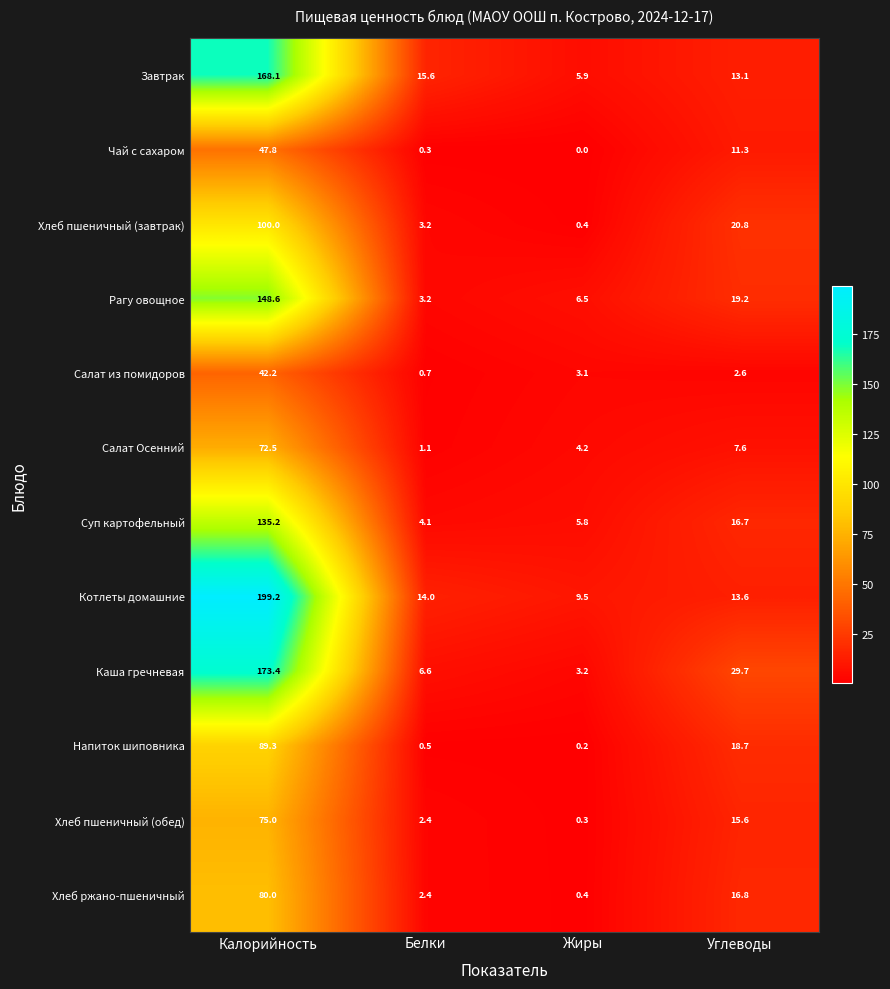

What is the difference between the highest and lowest values at Жиры?

9.5